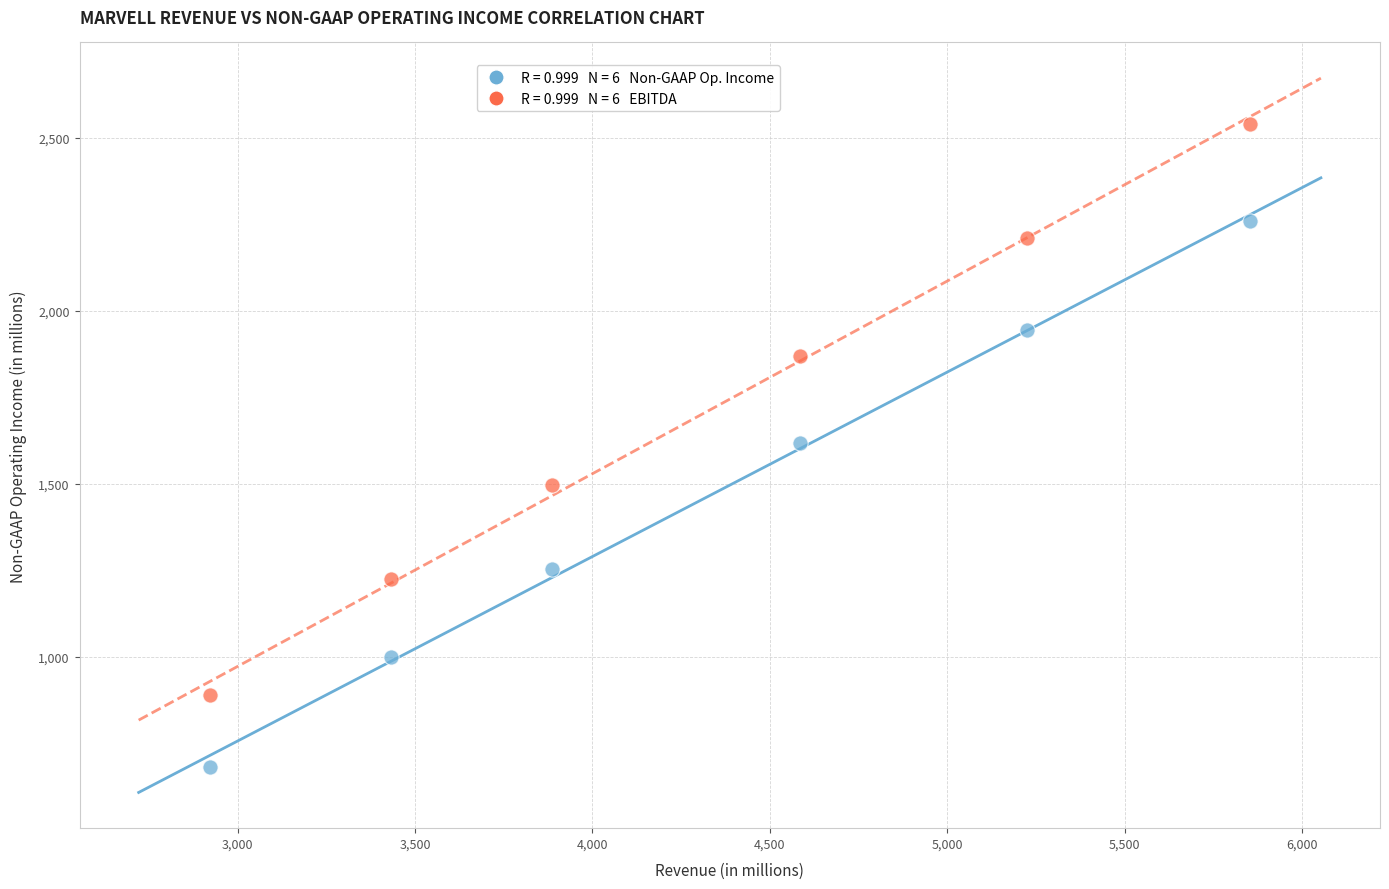

Across all data points, what is the range of X values (max minus min)?

2932